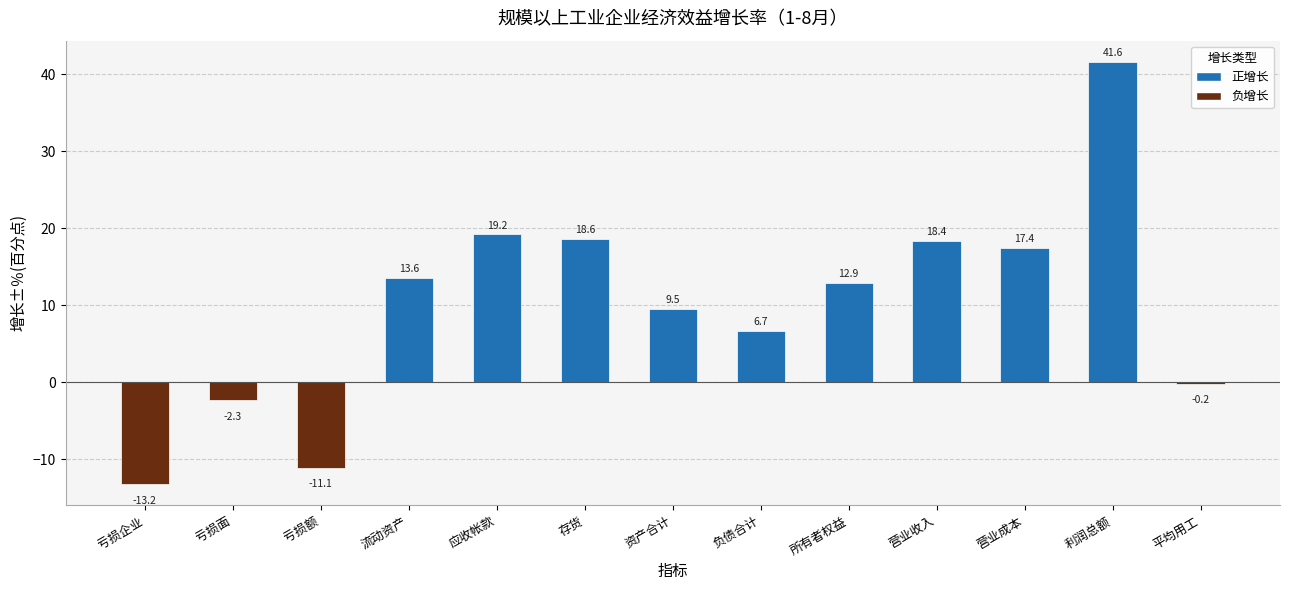

The value at 流动资产 is 13.6. True or false?

True